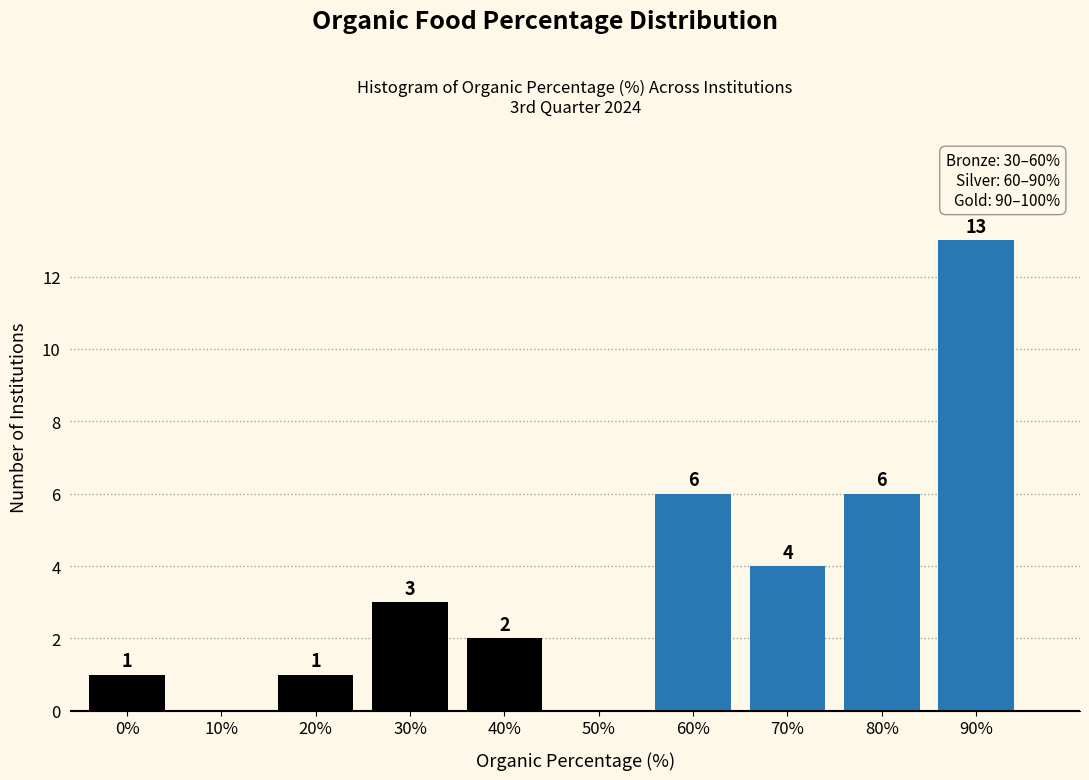

Reading left to right, what are all the values shown in this chart?

0%=1	10%=0	20%=1	30%=3	40%=2	50%=0	60%=6	70%=4	80%=6	90%=13